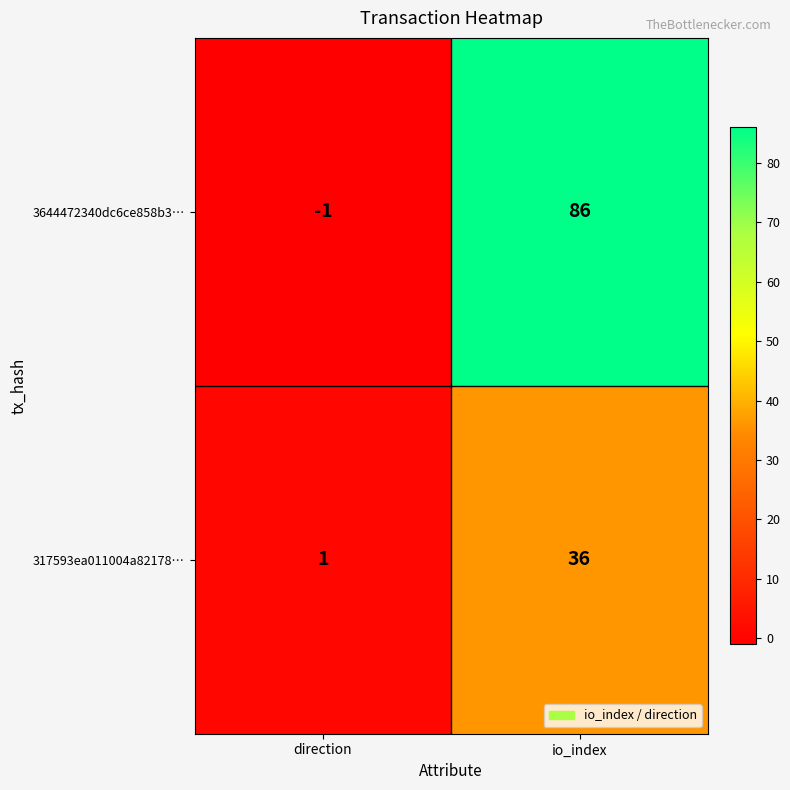

How many data points does each series have?

2